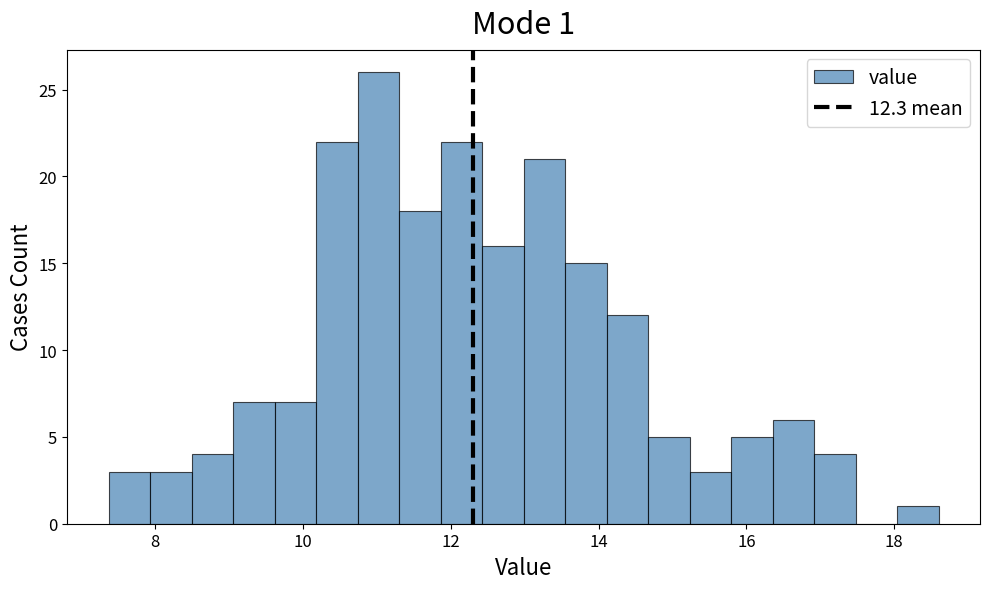

Around what value on the x-axis is the tallest bar? Give the approximate position of its centre, as read against the axis.

11.0